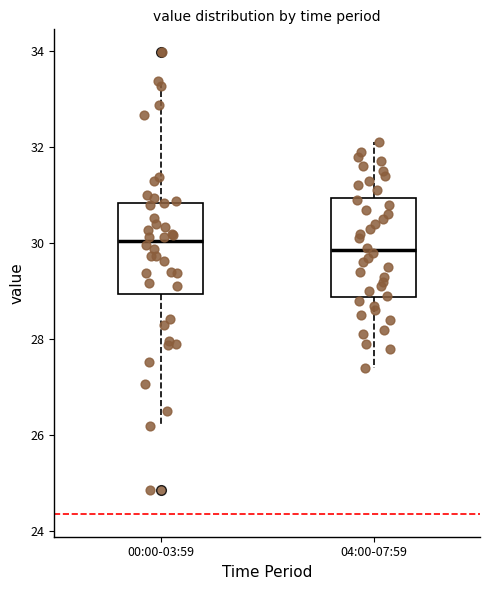

Where does the upper whisker of the box for 04:00-07:59 end on the y-axis? The values are not printed on the chart, so give them approximately, as read against the axis.

32.2